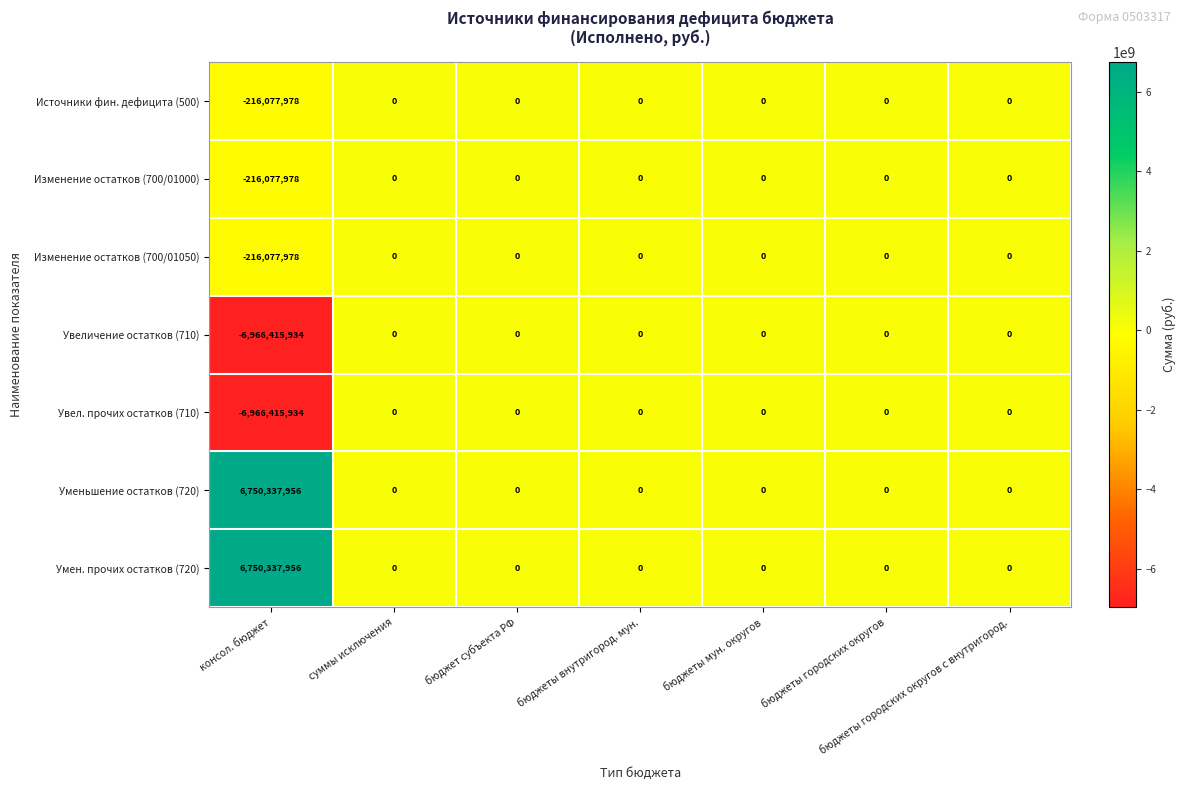

How many data points in Изменение остатков (700/01000) are less than 0?

1